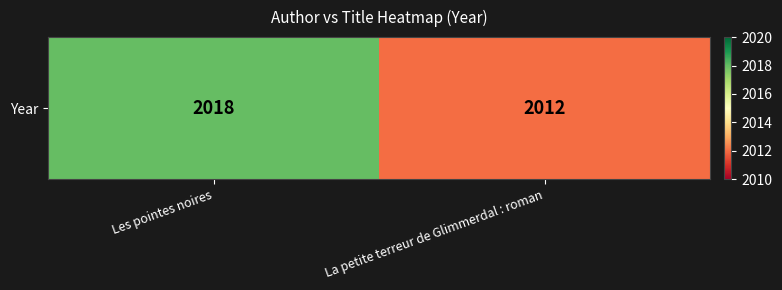

What is the change in value from Les pointes noires to La petite terreur de Glimmerdal : roman?

-6